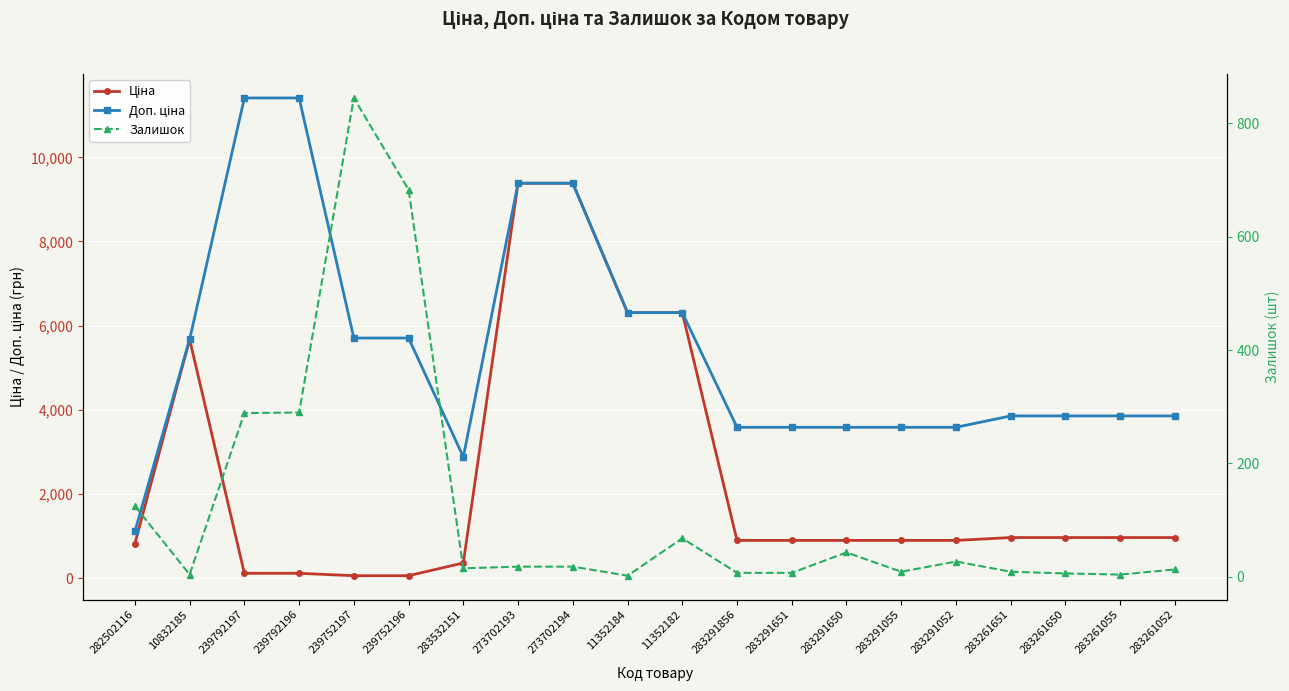

How many values in the Залишок series are below 18?

10